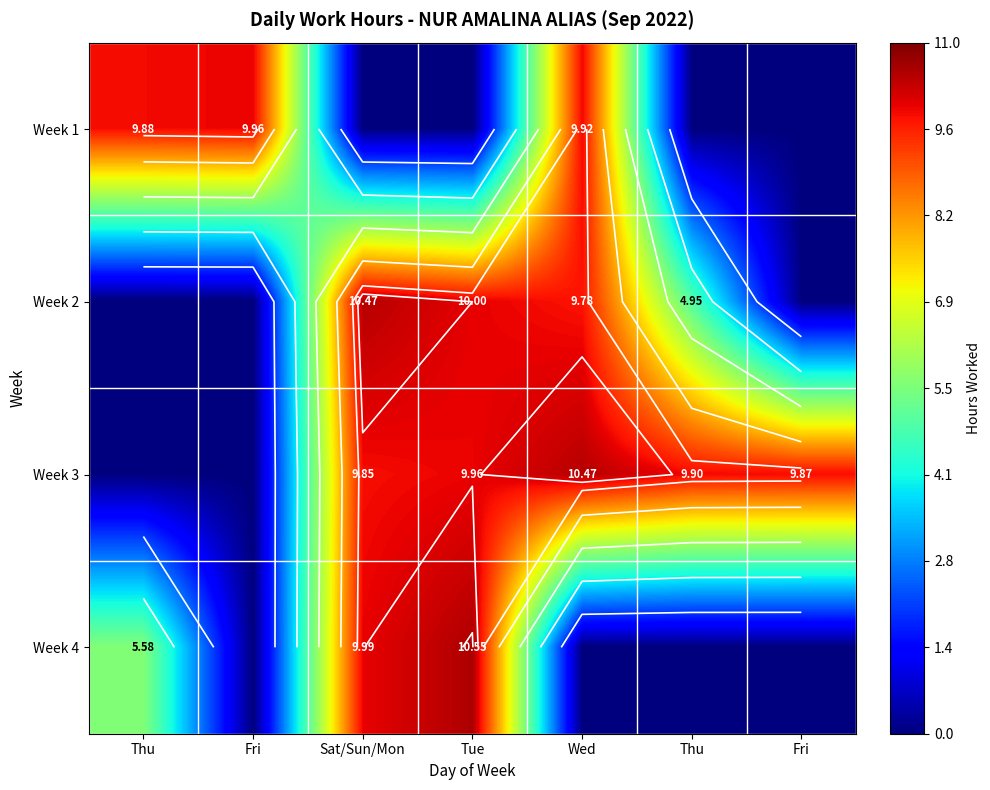

How many values in Week 4 are above zero?

3